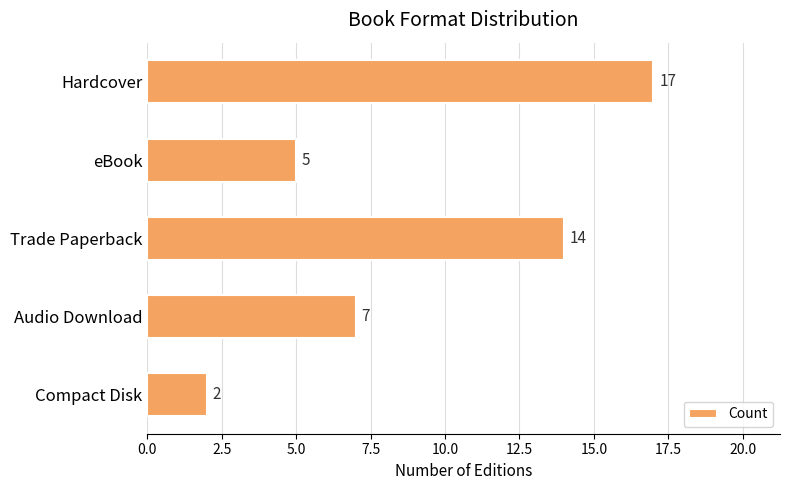

What is the change in value from eBook to Trade Paperback?

+9